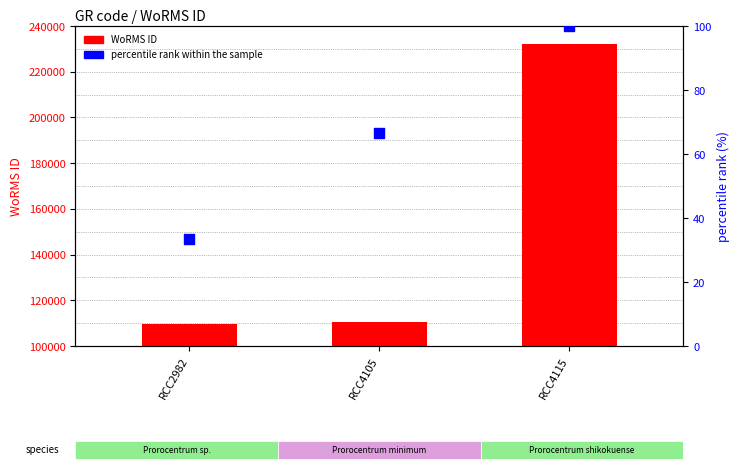

At which category is the sum across all series the highest?

RCC4115